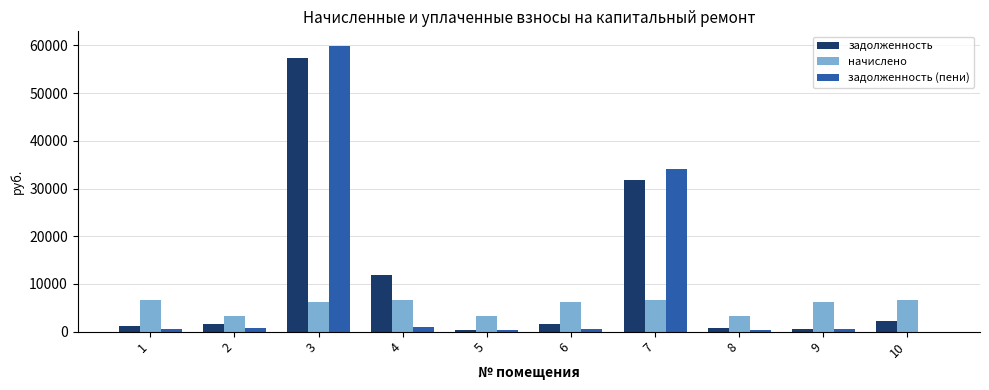

True or false: начислено has a value of 6728.5 at 1.

True